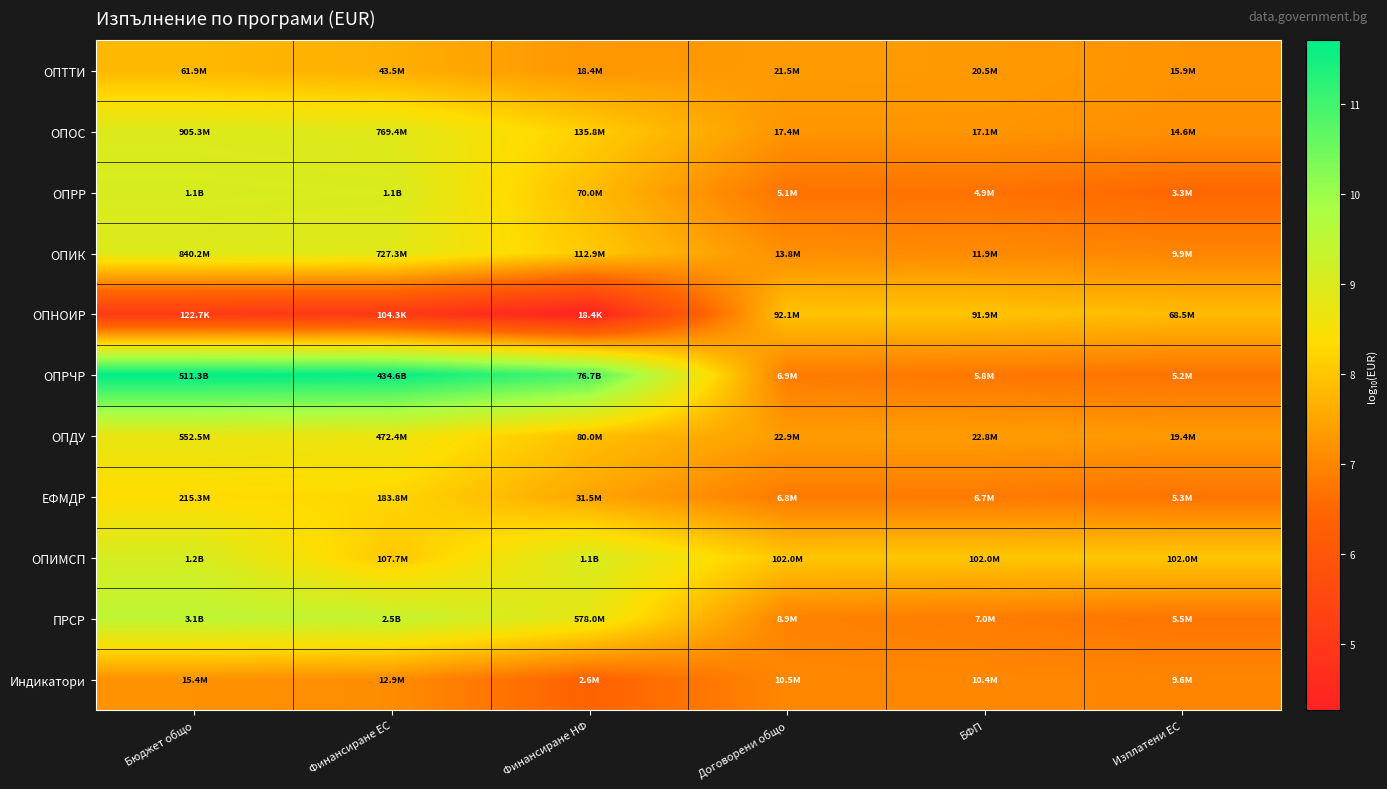

What is the total value across all series at Договорени общо?

79.4